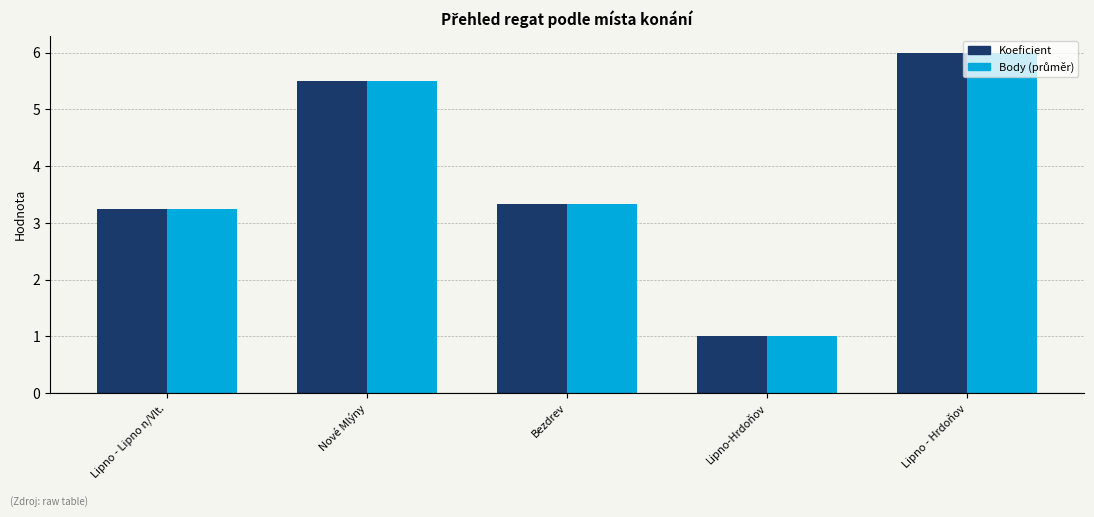

Are the bars grouped side by side (vs. stacked)?

Yes